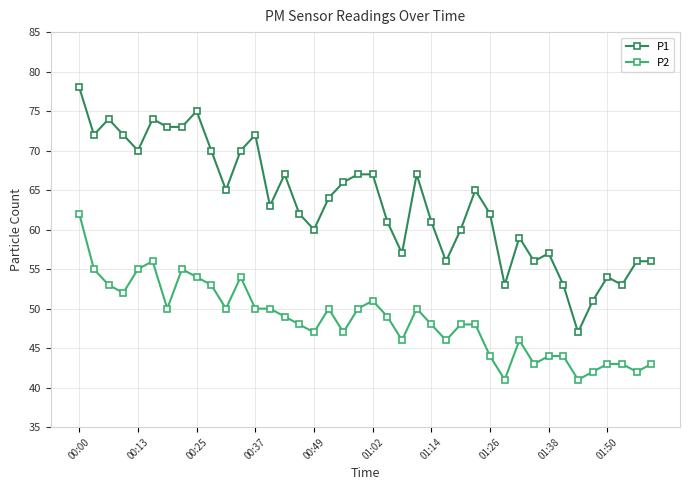

What is the average value of the P1 series?

63